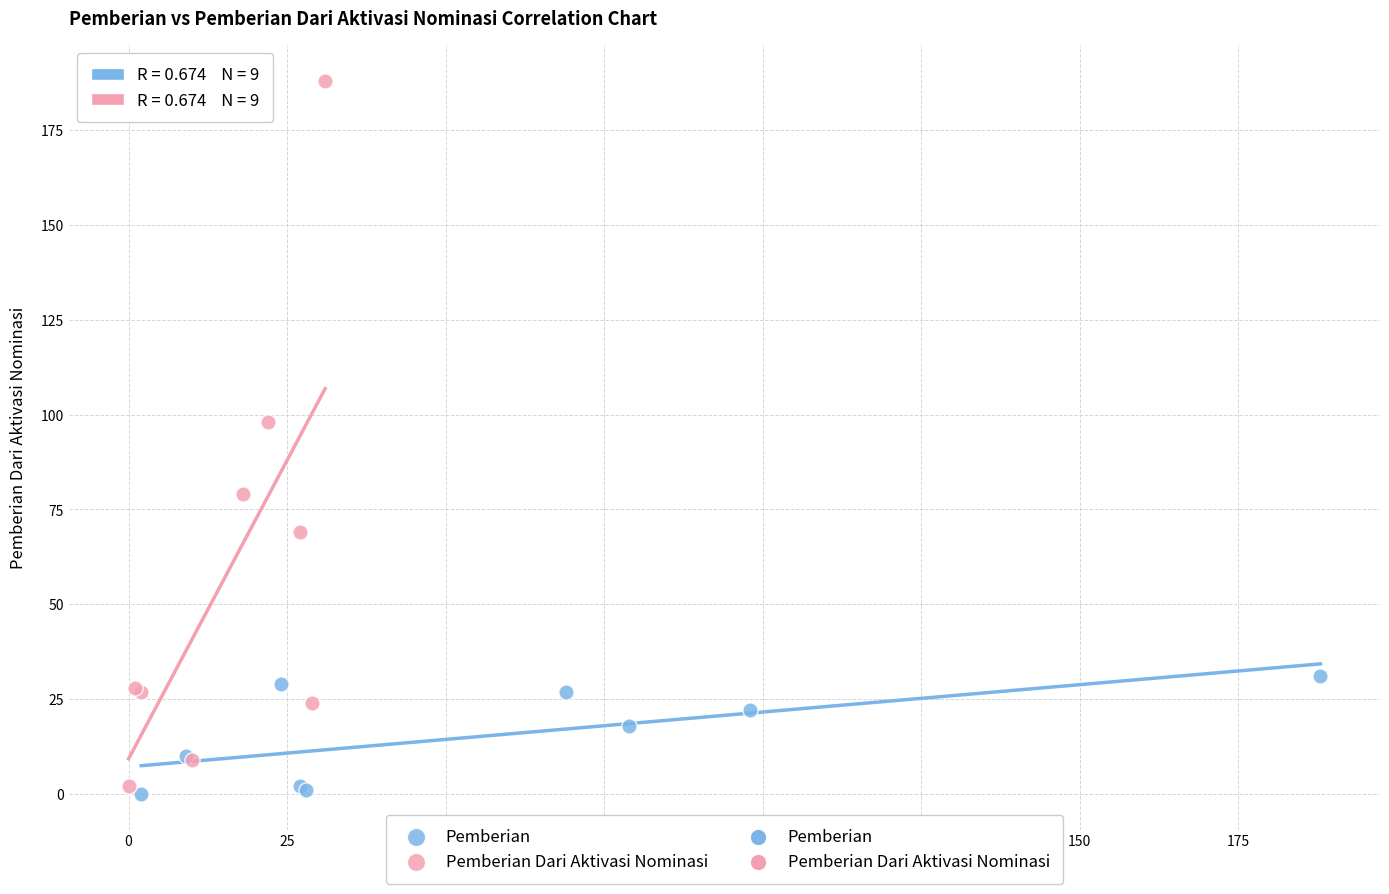

Which series reaches the minimum Y coordinate?

Pemberian